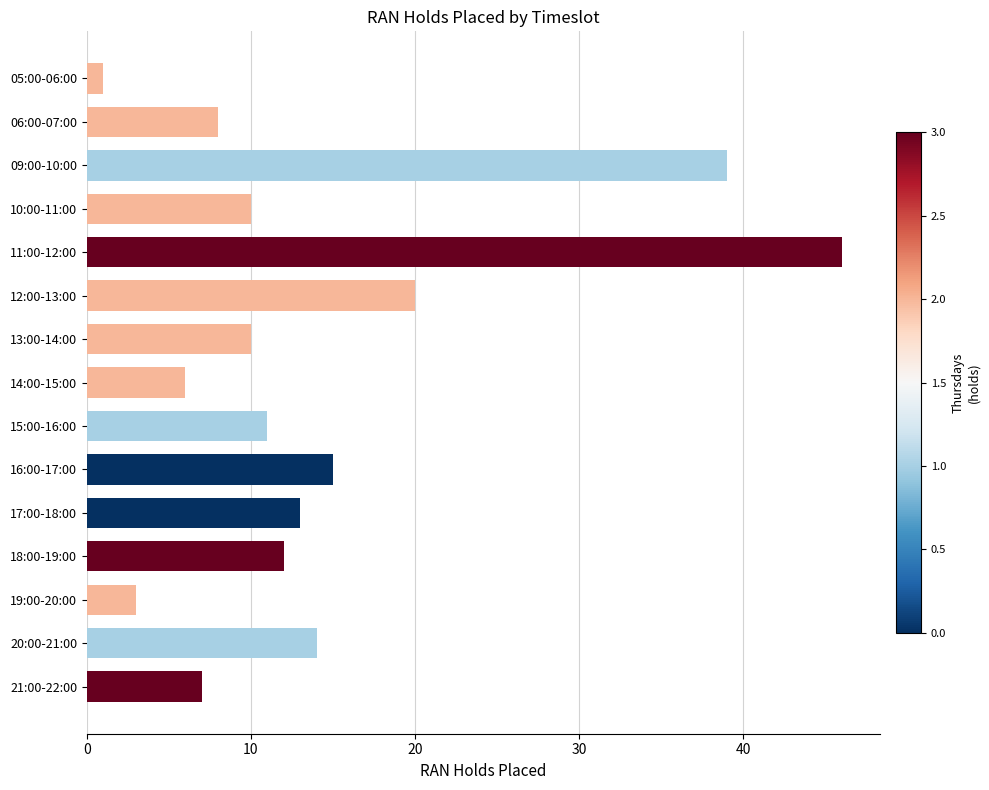

What is the label of the 4th bar from the bottom?

18:00-19:00